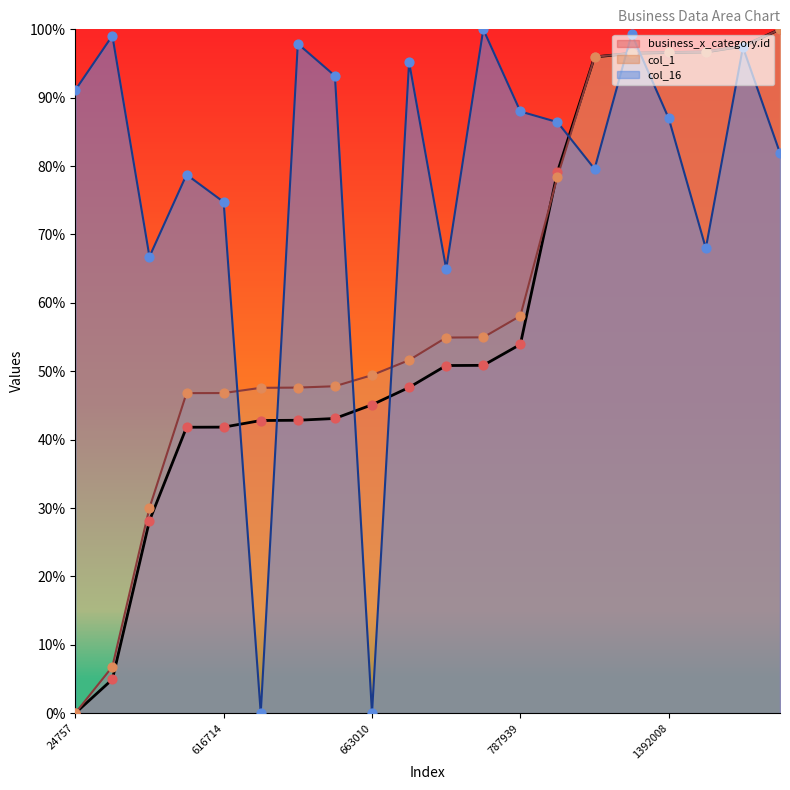

Is the value of col_1 at 634638 greater than the value of business_x_category.id at 24757?

Yes